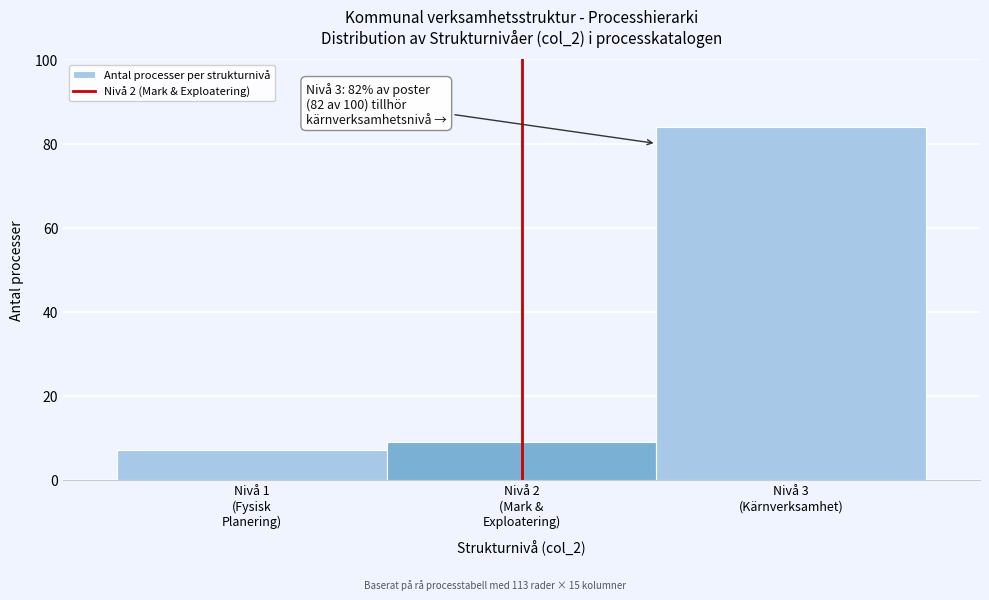

Reading right to left, list all the values displayed in this chart.

84	9	7